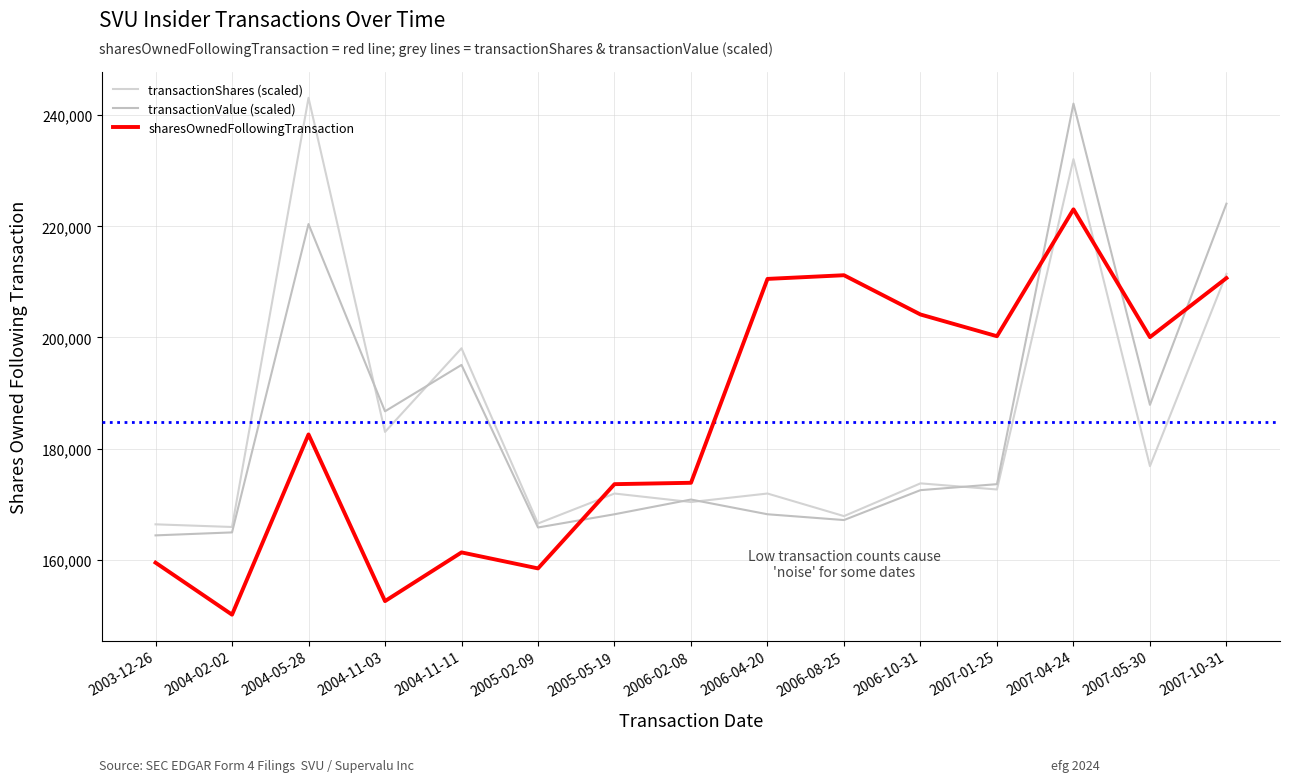

Count the number of data series in this chart.

3